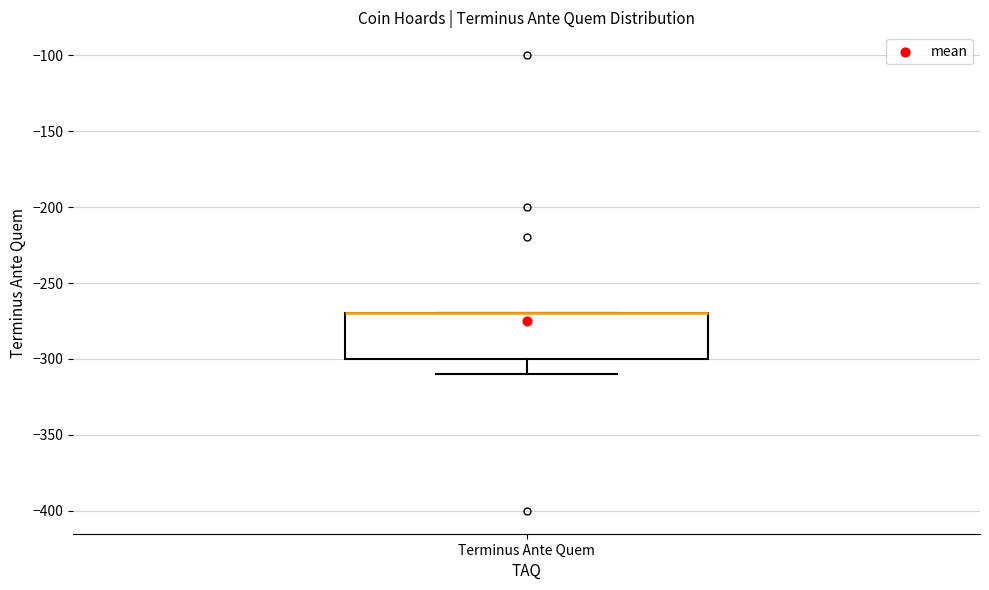

Read this box plot against the y-axis: the position of the median line, the range covered by the box, and the ends of both whiskers. The values are not printed on the chart, so give them approximately, as read against the axis.

median -270 (drawn on the box's upper edge), box -300 to -270, whiskers -310 to -270